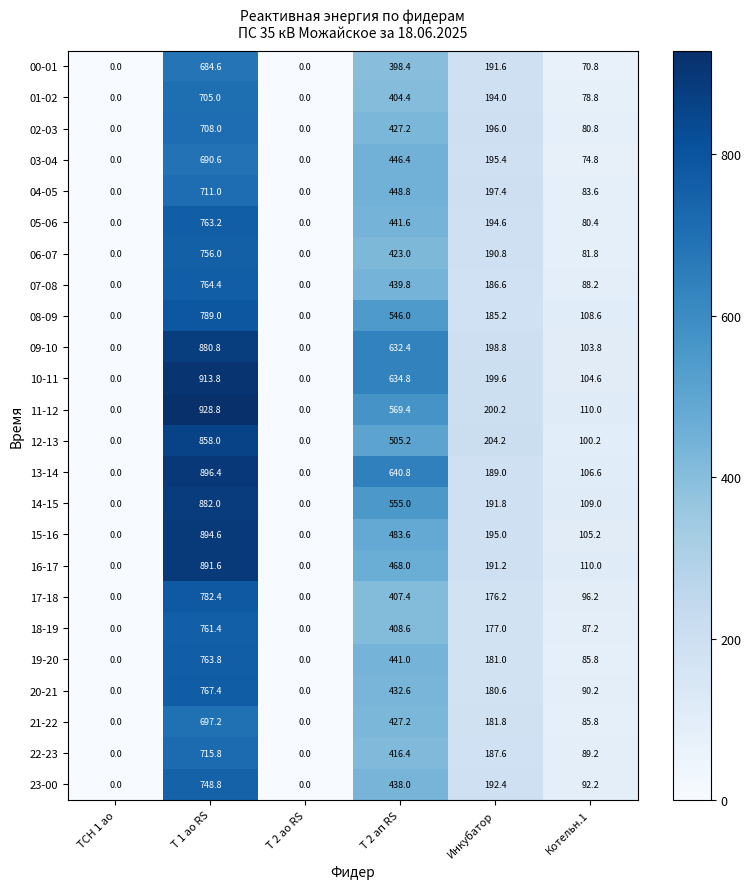

What is the difference between the 06-07 values at Котельн.1 and Т 2 ап RS?

341.2